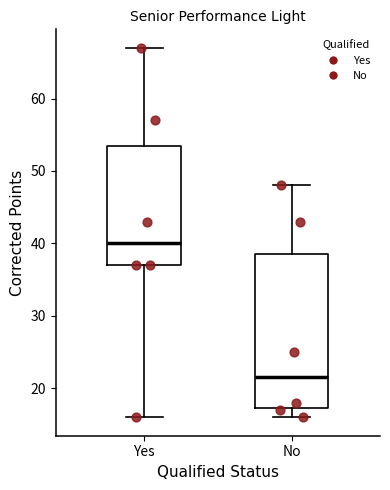

Reading left to right, transcribe this box plot: for each box, give where its median line is, the range the box spans, and where its two whiskers end, as read against the y-axis. The values are not printed on the chart, so give them approximately, as read against the axis.

Yes: median 40, box 37 to 54, whiskers 16 to 67
No: median 22, box 17 to 39, whiskers 16 to 48